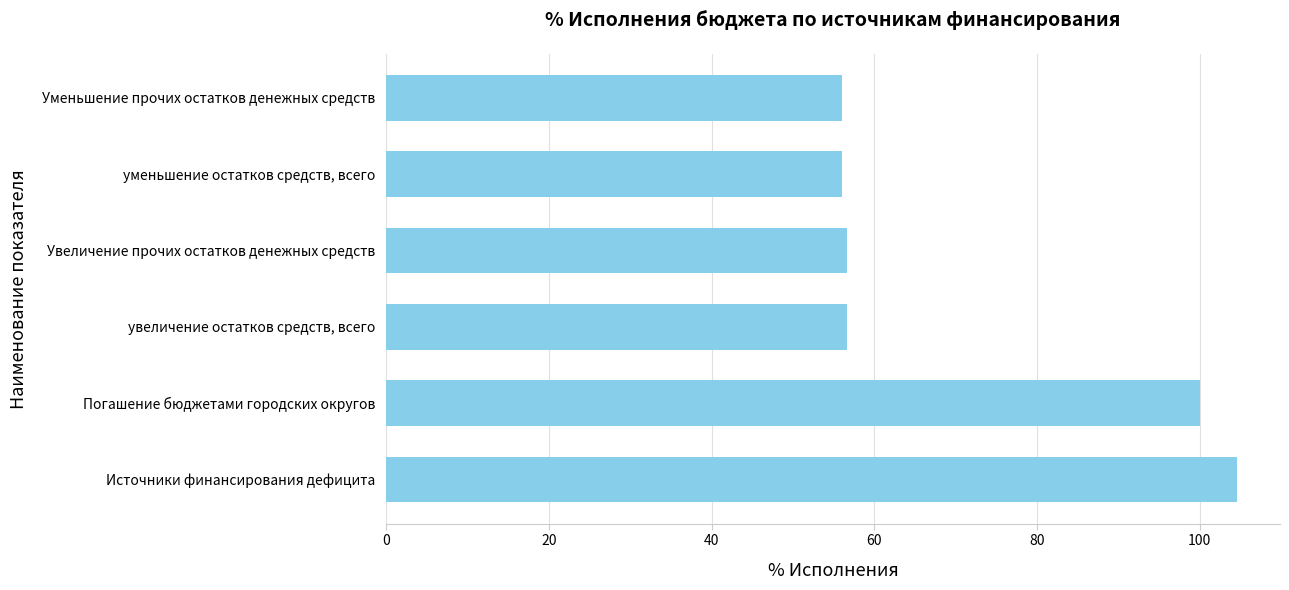

Is it true that the value at увеличение остатков средств, всего is 56.7?

True